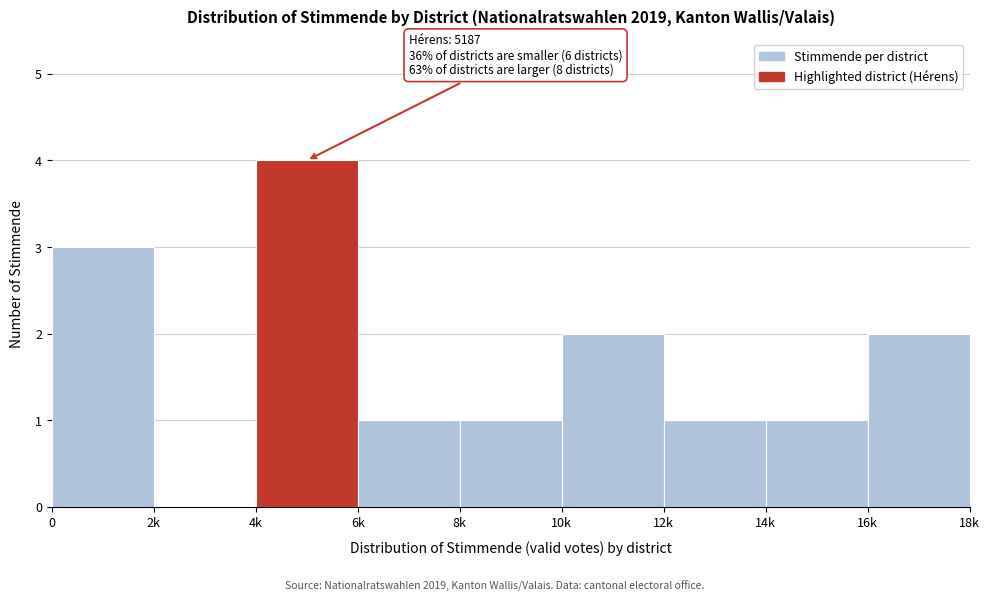

Reading right to left, what are all the values shown in this chart?

16k=2	14k=1	12k=1	10k=2	8k=1	6k=1	4k=4	2k=0	0=3